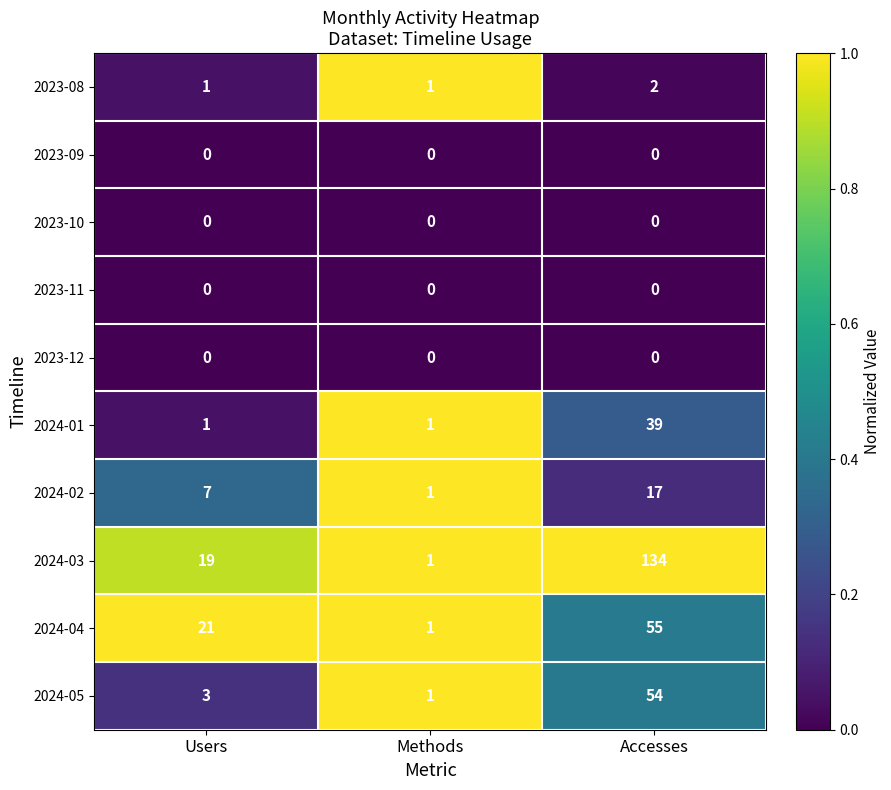

Reading left to right, transcribe all the data shown in this chart.

2023-08: Users=1	Methods=1	Accesses=2
2023-09: Users=0	Methods=0	Accesses=0
2023-10: Users=0	Methods=0	Accesses=0
2023-11: Users=0	Methods=0	Accesses=0
2023-12: Users=0	Methods=0	Accesses=0
2024-01: Users=1	Methods=1	Accesses=39
2024-02: Users=7	Methods=1	Accesses=17
2024-03: Users=19	Methods=1	Accesses=134
2024-04: Users=21	Methods=1	Accesses=55
2024-05: Users=3	Methods=1	Accesses=54